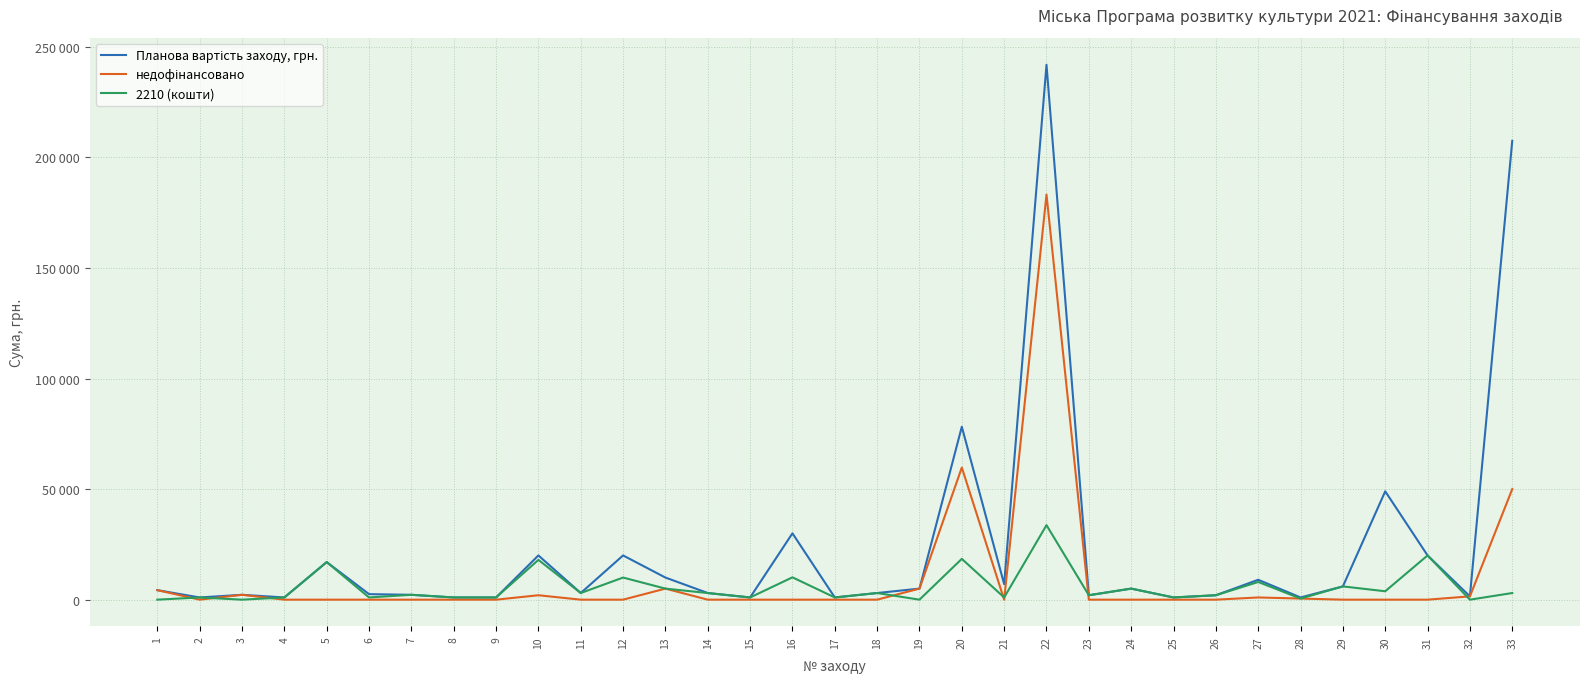

True or false: 2210 (кошти) has more than 2 points higher than both neighbors.

True